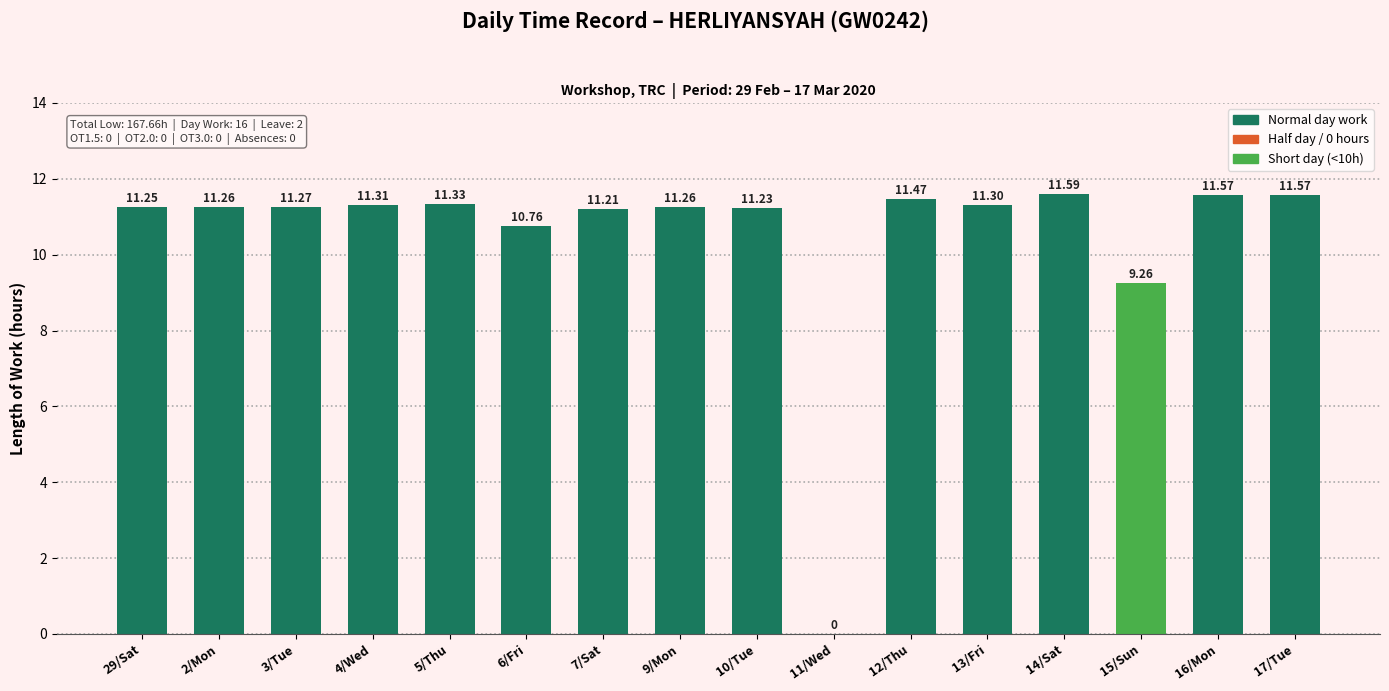

How many distinct data groups are displayed?

1